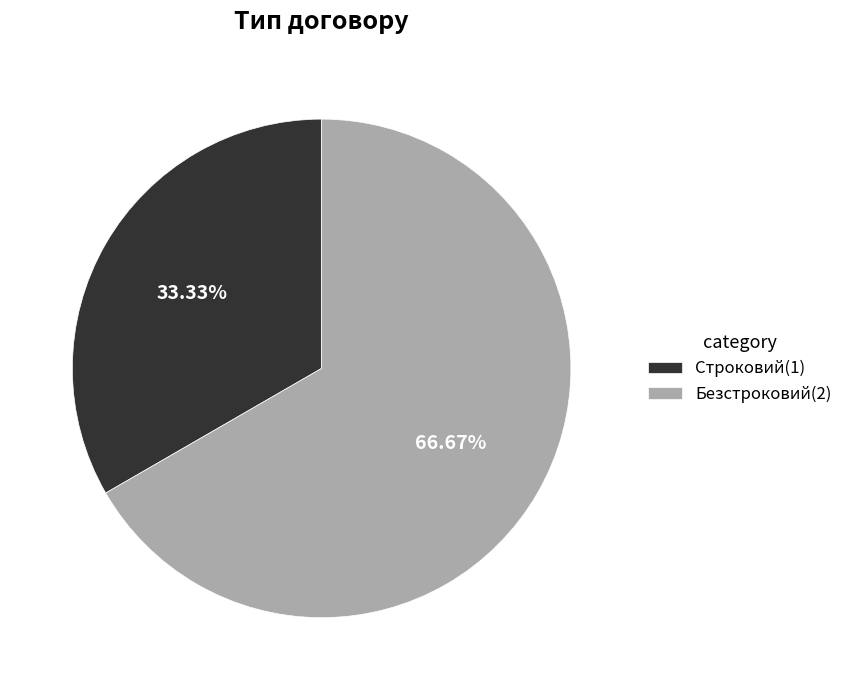

To the nearest percent, what is the difference between the largest and smallest slice percentages?

33%